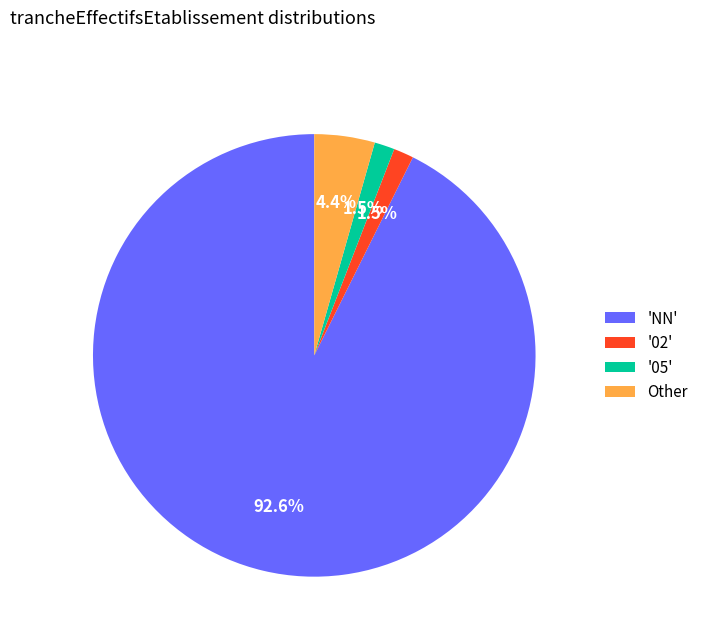

Which slice represents more than half of the pie?

'NN'